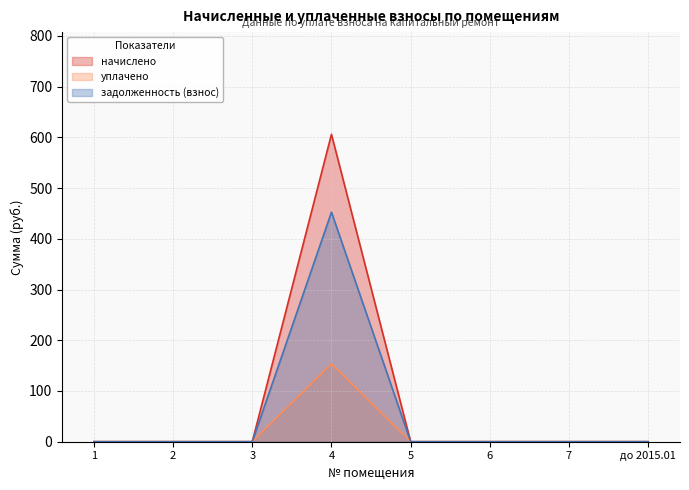

Rank the series at 3 from lowest to highest value.

начислено, уплачено, задолженность (взнос)